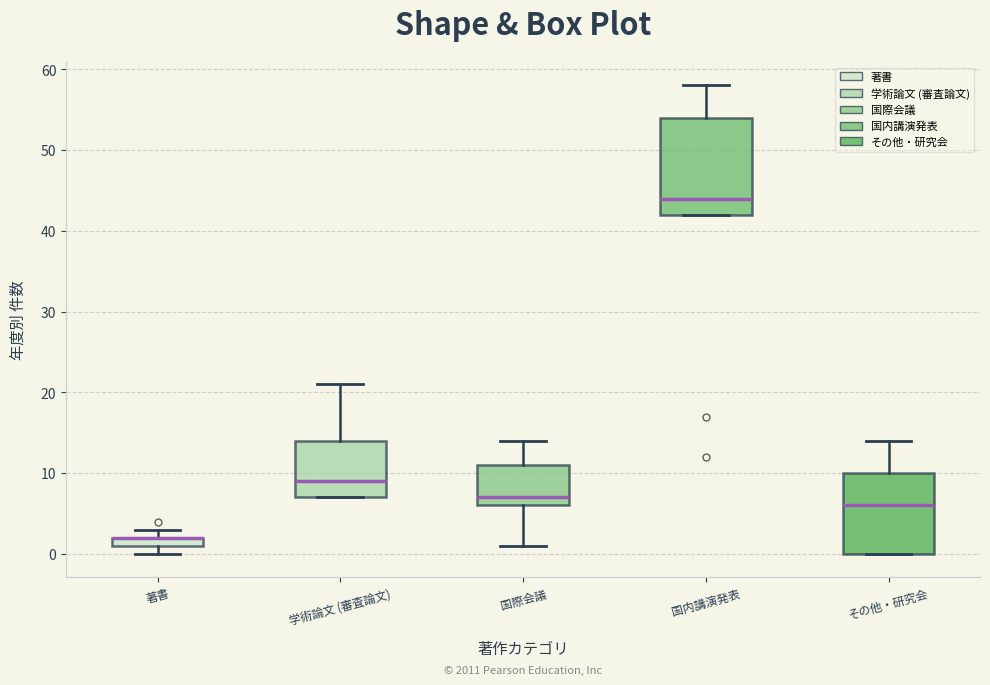

Which box is the tallest, from its lower edge to its upper edge?

国内講演発表